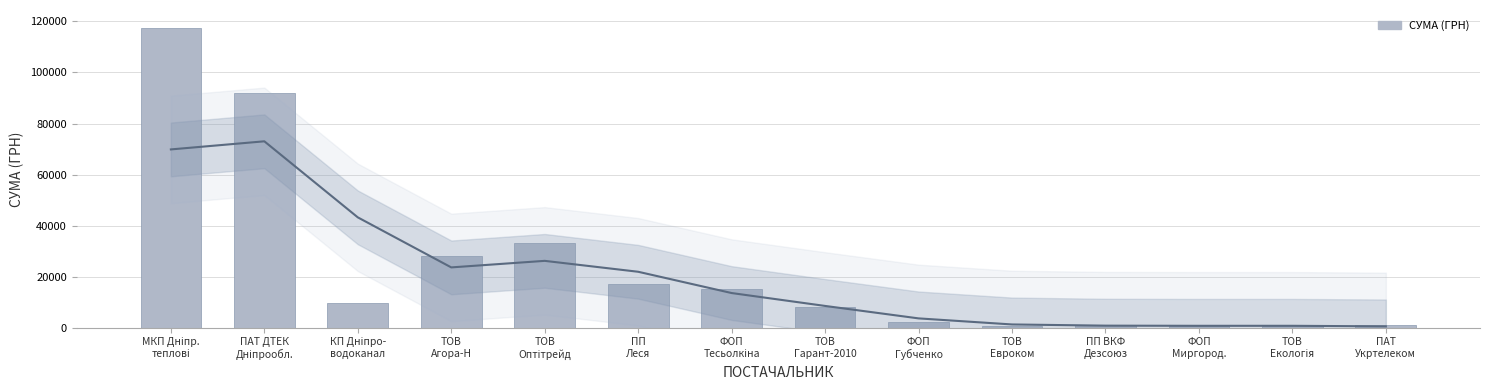

What is the label of the 3rd bar from the left?

КП Дніпро-
водоканал